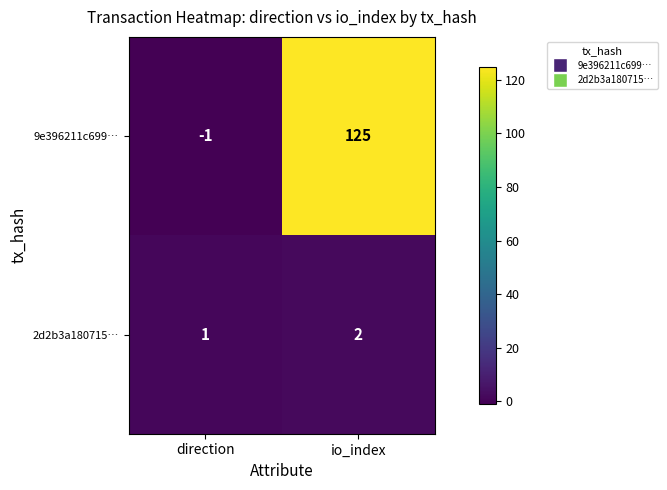

What is the total value across all series at io_index?

127